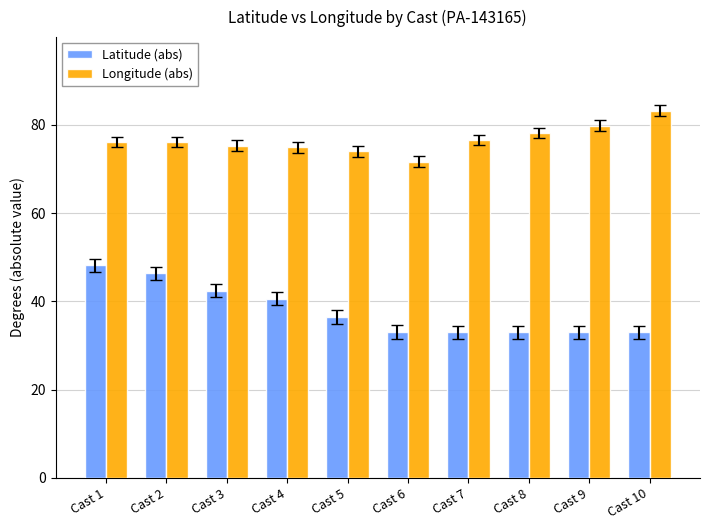

Count the number of data series in this chart.

2